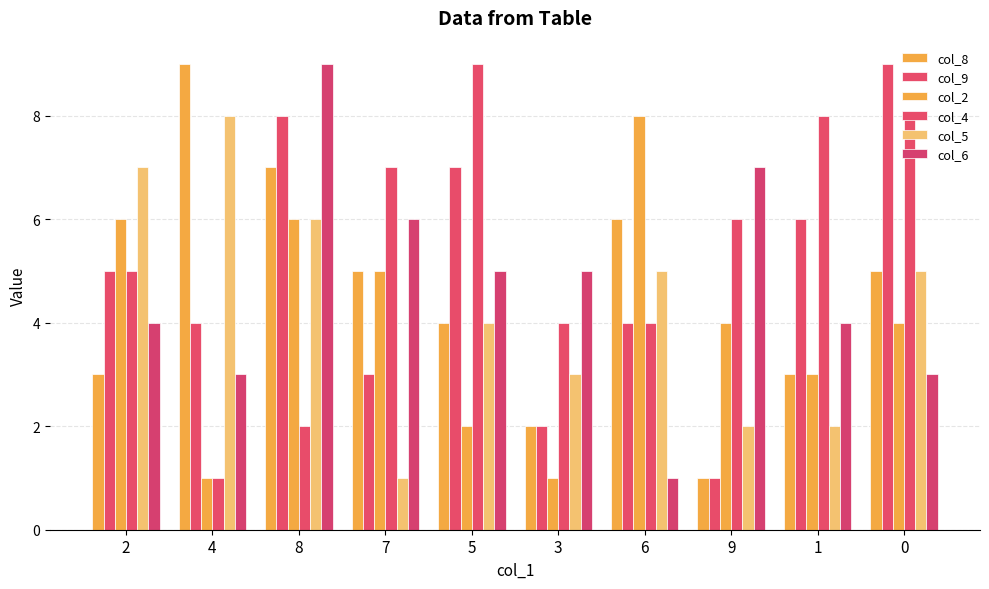

Is the value of col_5 at 4 greater than the value of col_8 at 2?

Yes